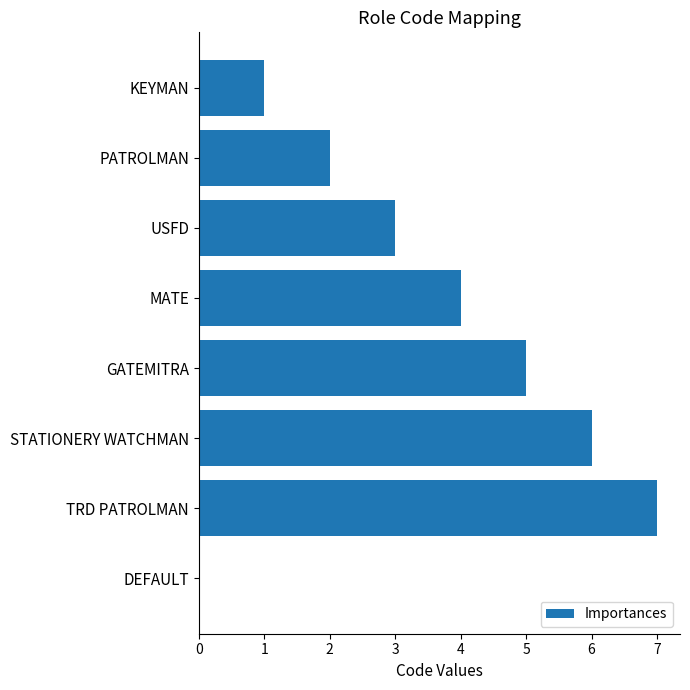

What is the greatest value displayed?

7